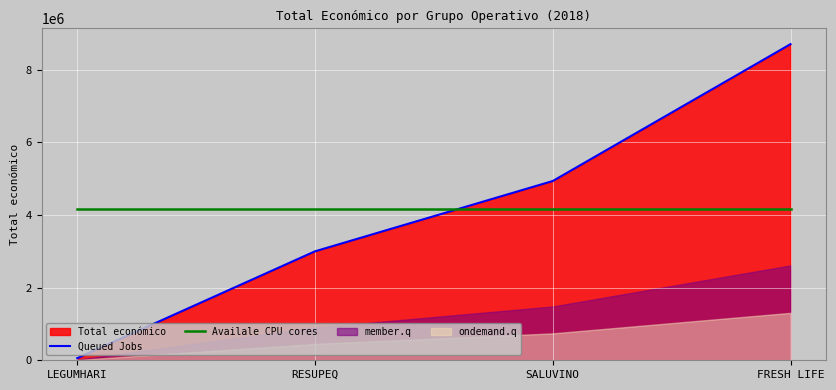

Which category has the highest value in the Queued Jobs series?

FRESH LIFE